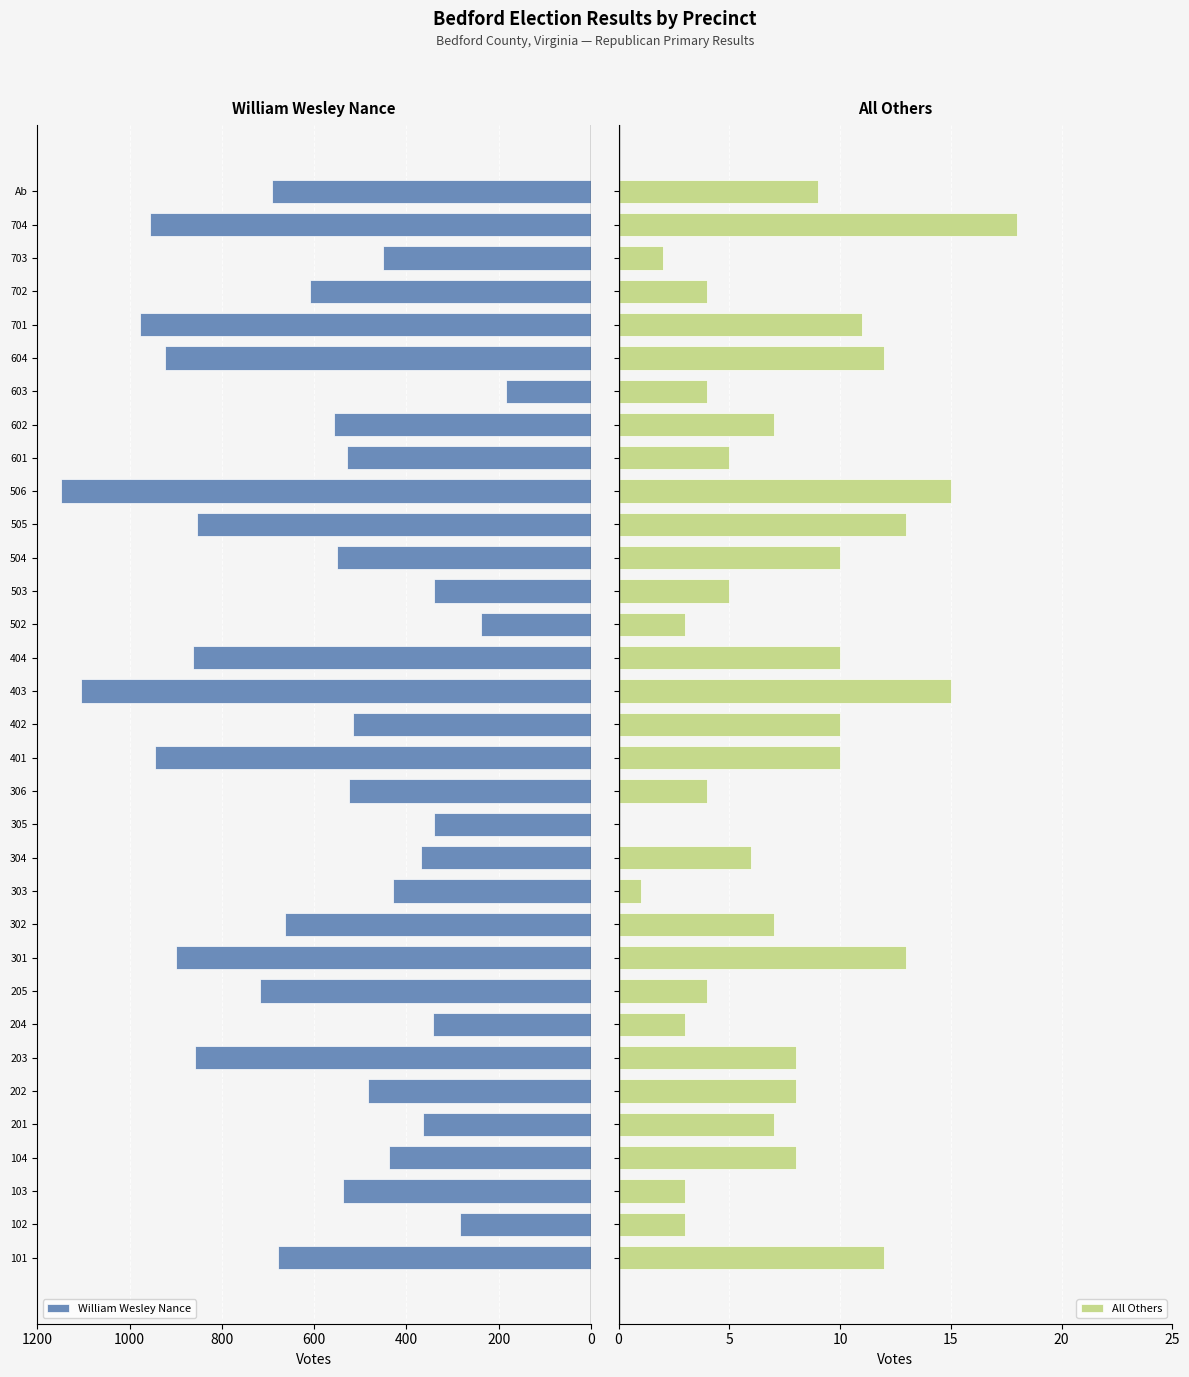

What is the sum of all All Others values?

250